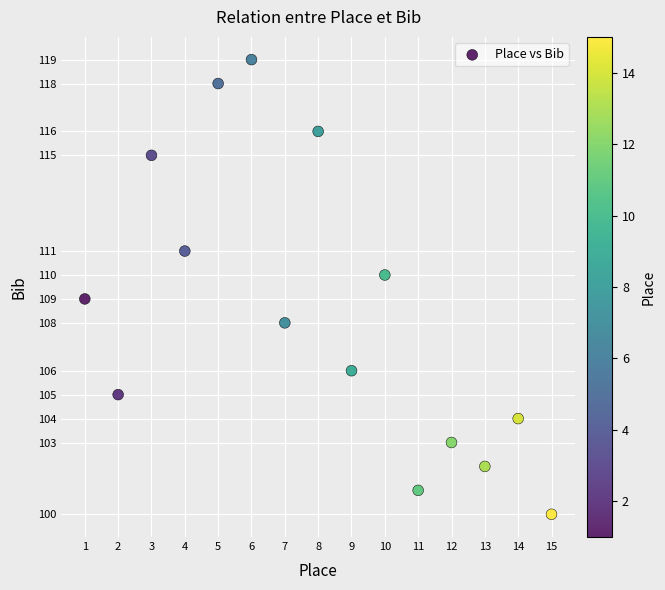

What is the range of Y values (max minus min)?

19